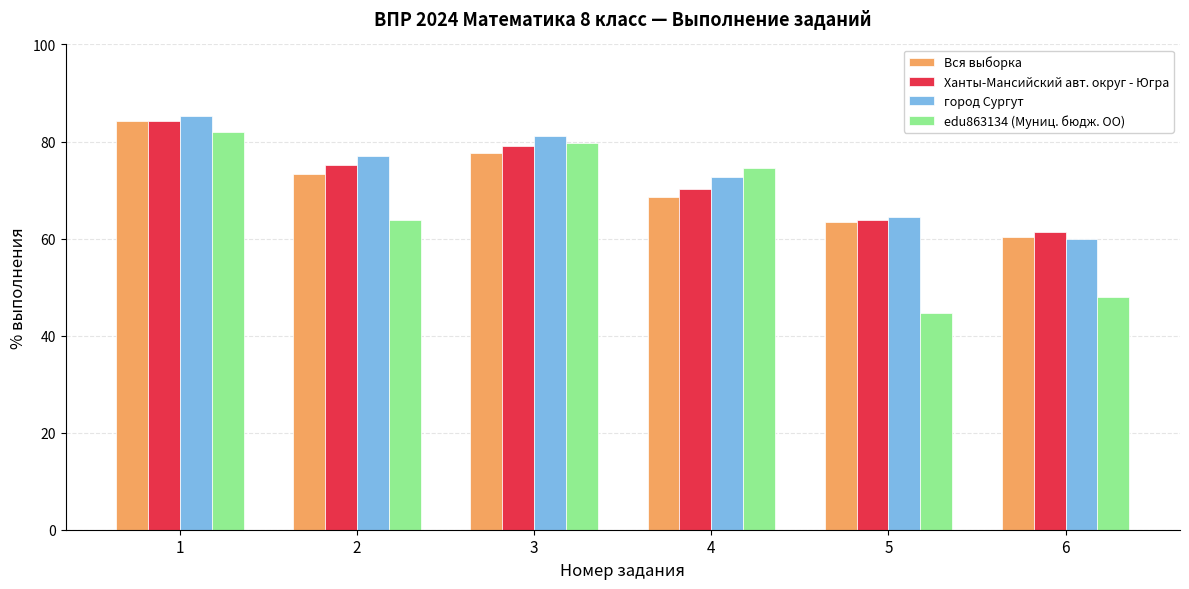

Which series has the largest range (max minus min)?

edu863134 (Муниц. бюдж. ОО)